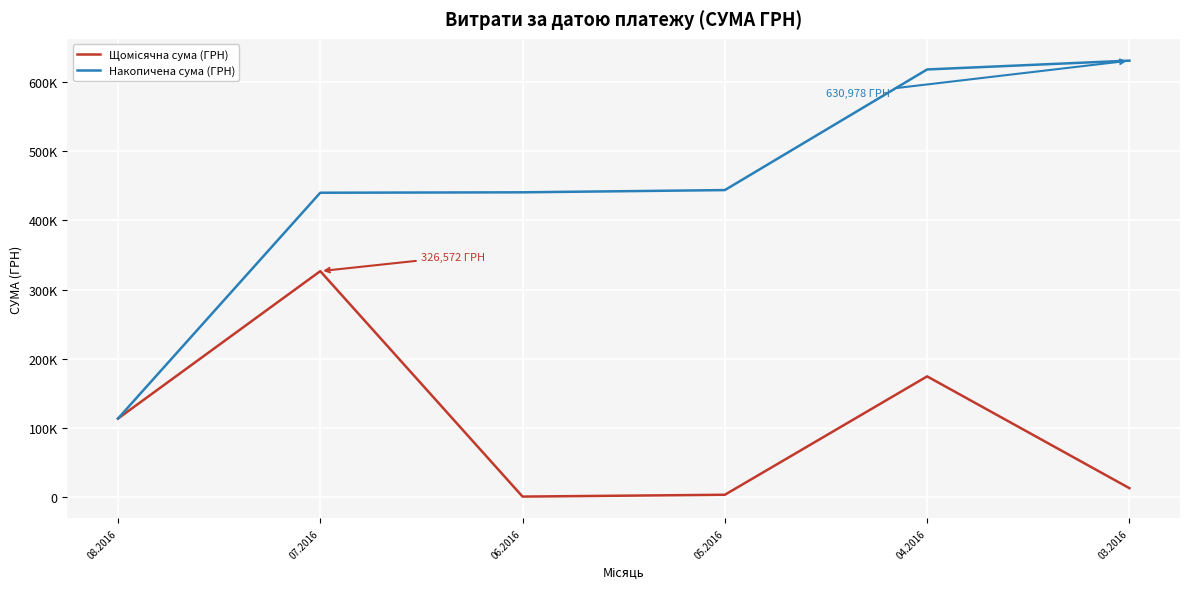

Is this an area chart (filled region under the line)?

No